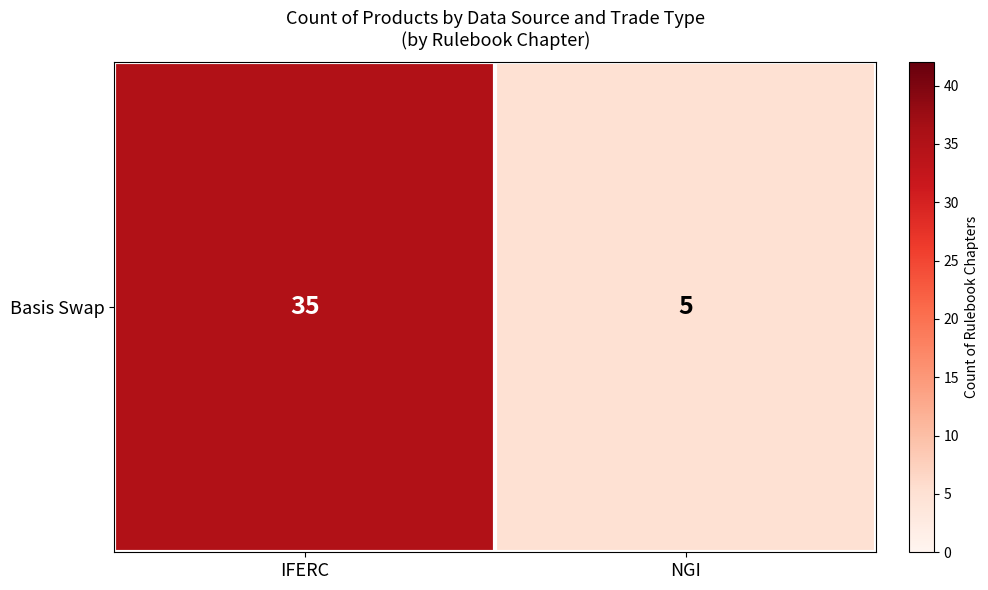

List the labels in order of value, smallest first.

NGI, IFERC